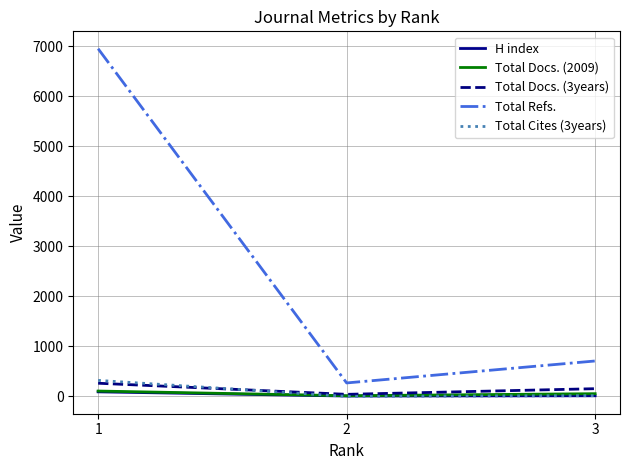

Is this an area chart (filled region under the line)?

No